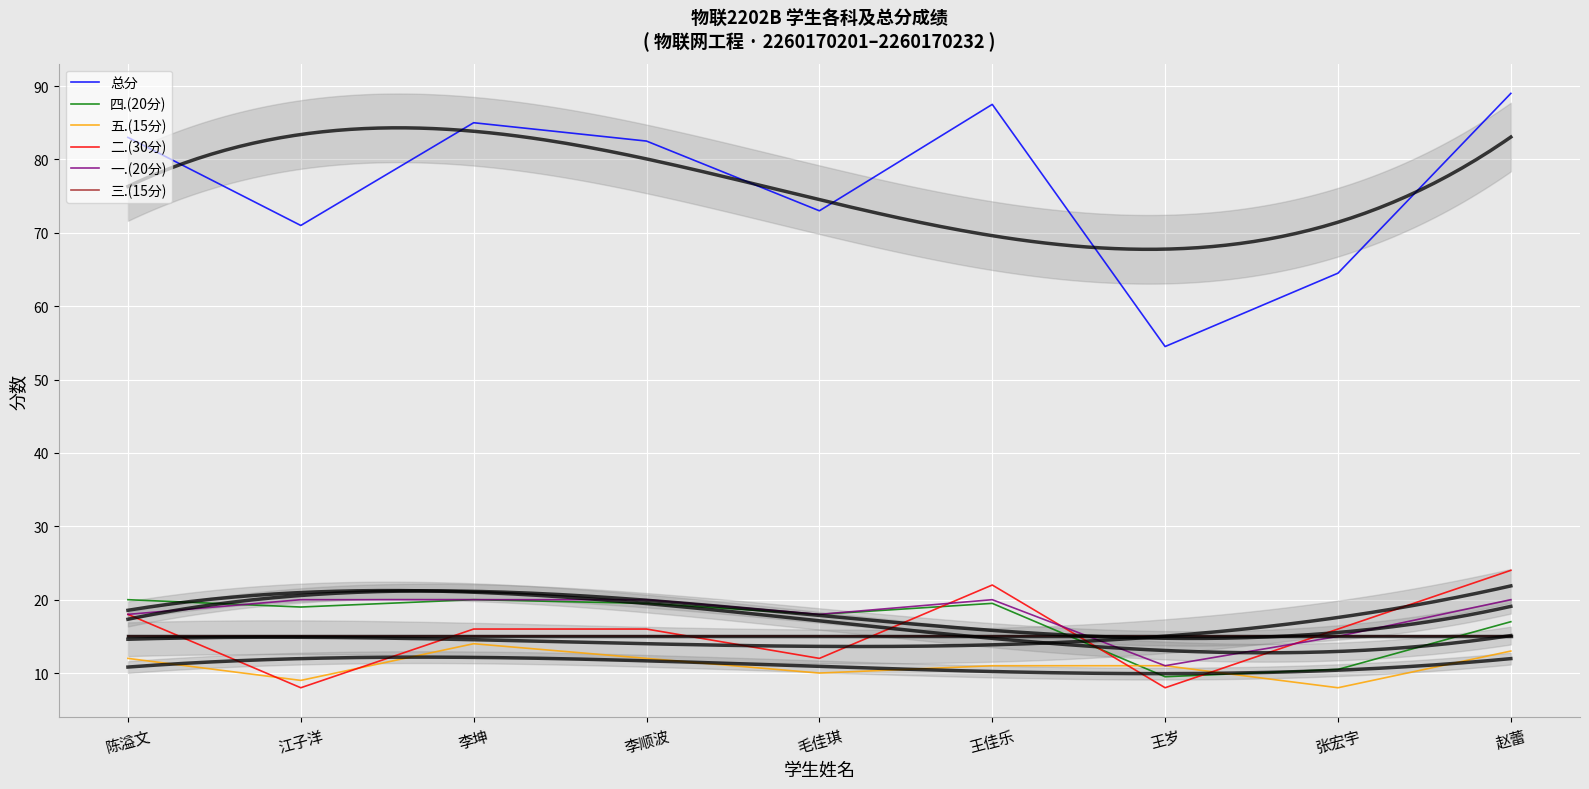

The value of 总分 at 李坤 is 124.3. True or false?

False